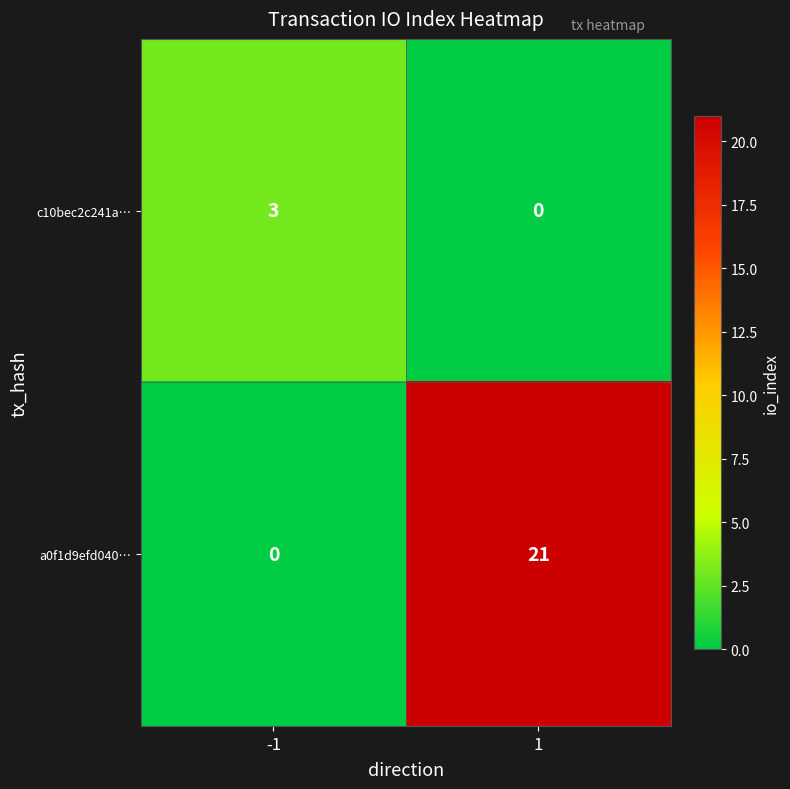

Rank the series by their maximum value, from lowest to highest.

c10bec2c241a…, a0f1d9efd040…